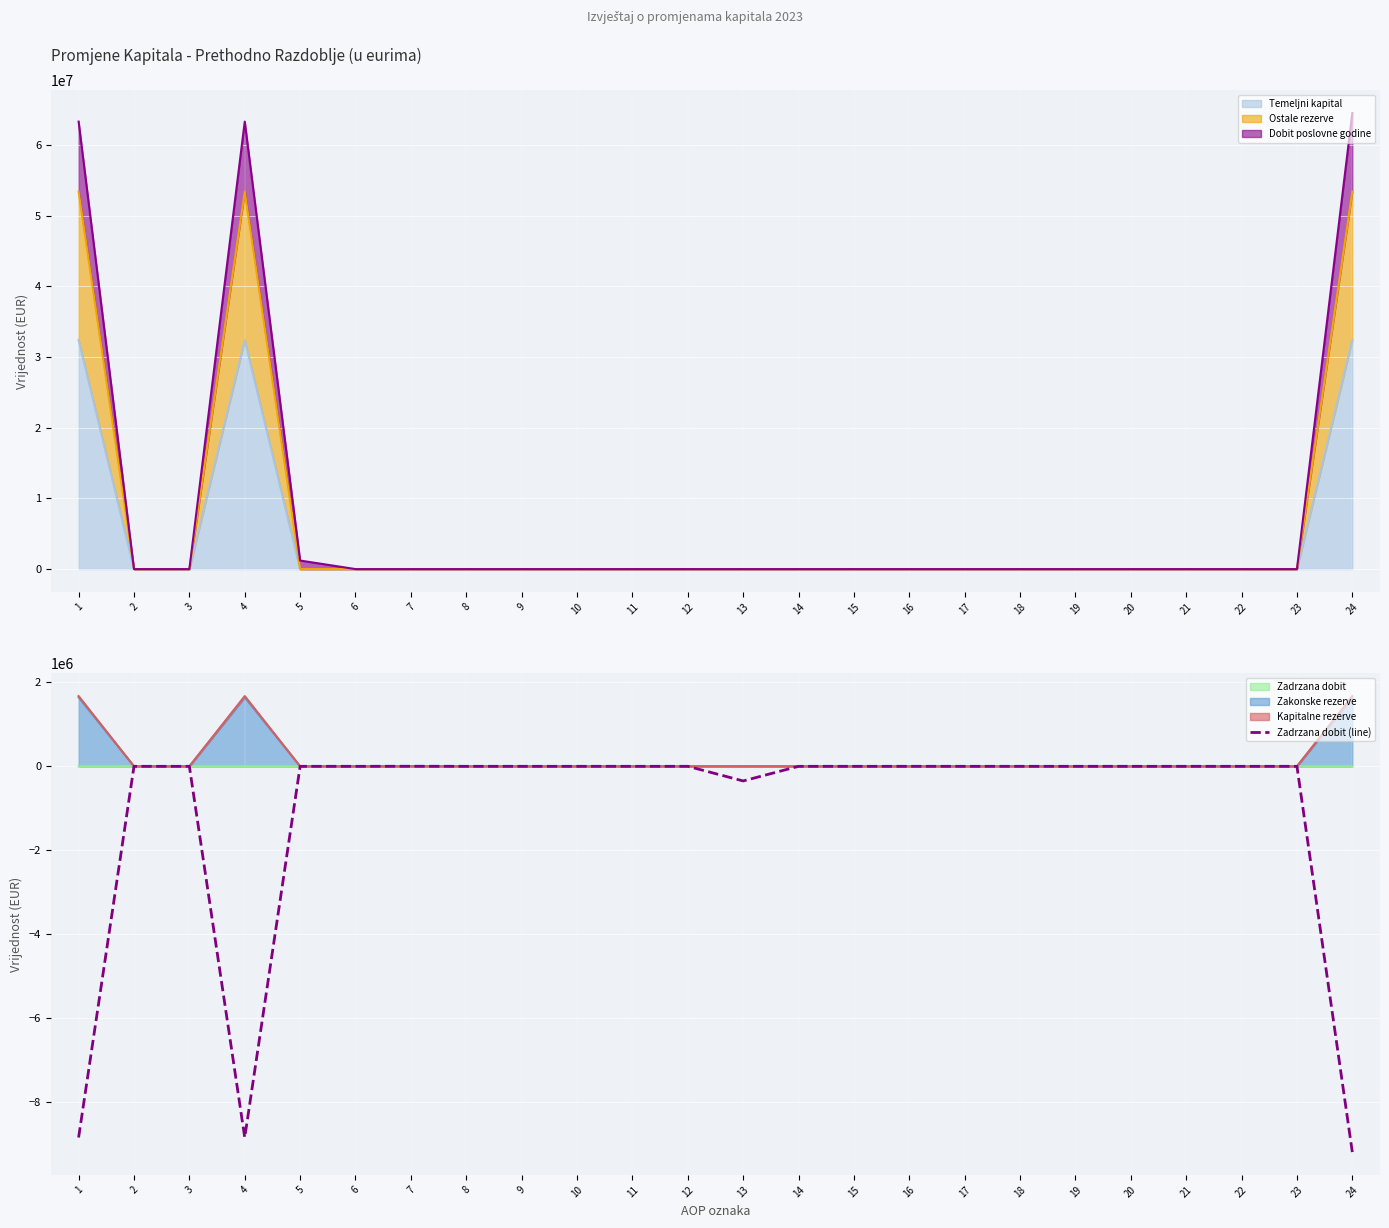

How many lines are shown in the chart?

1